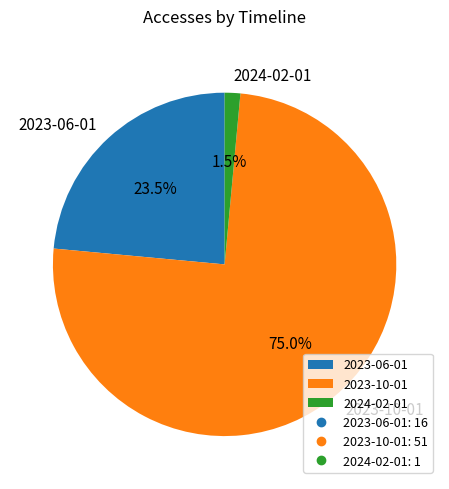

Which category accounts for the majority?

2023-10-01